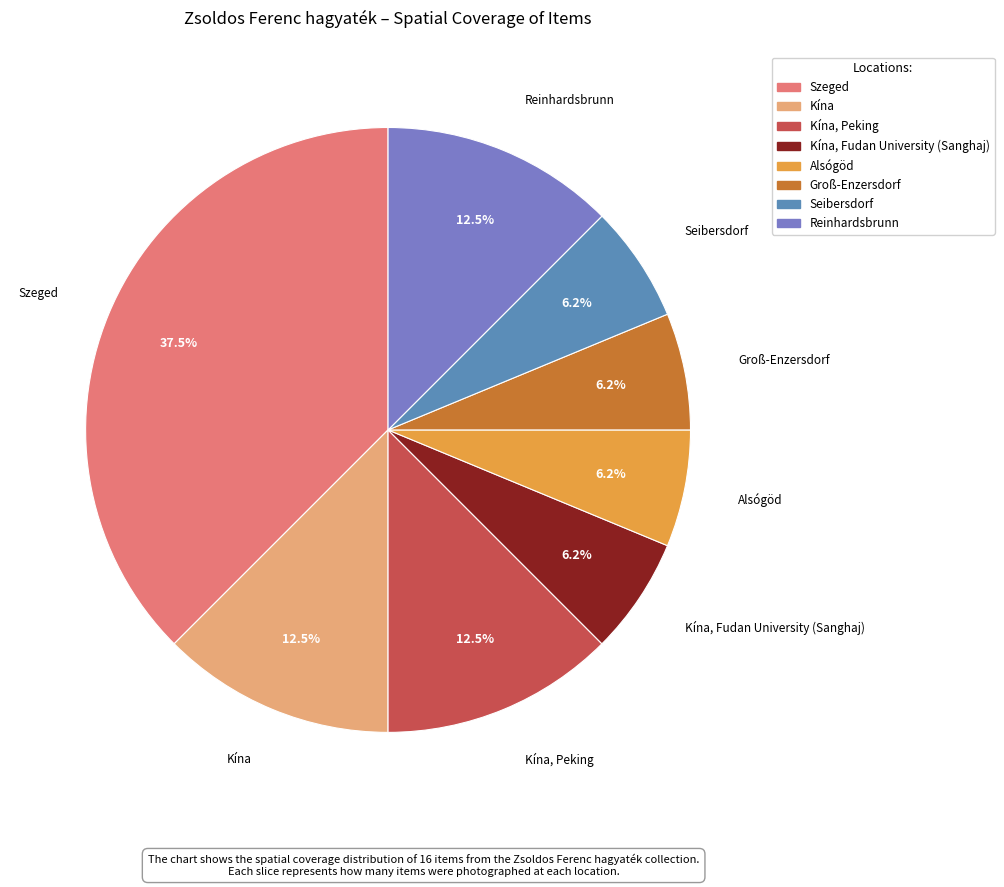

How many segments does this pie chart have?

8